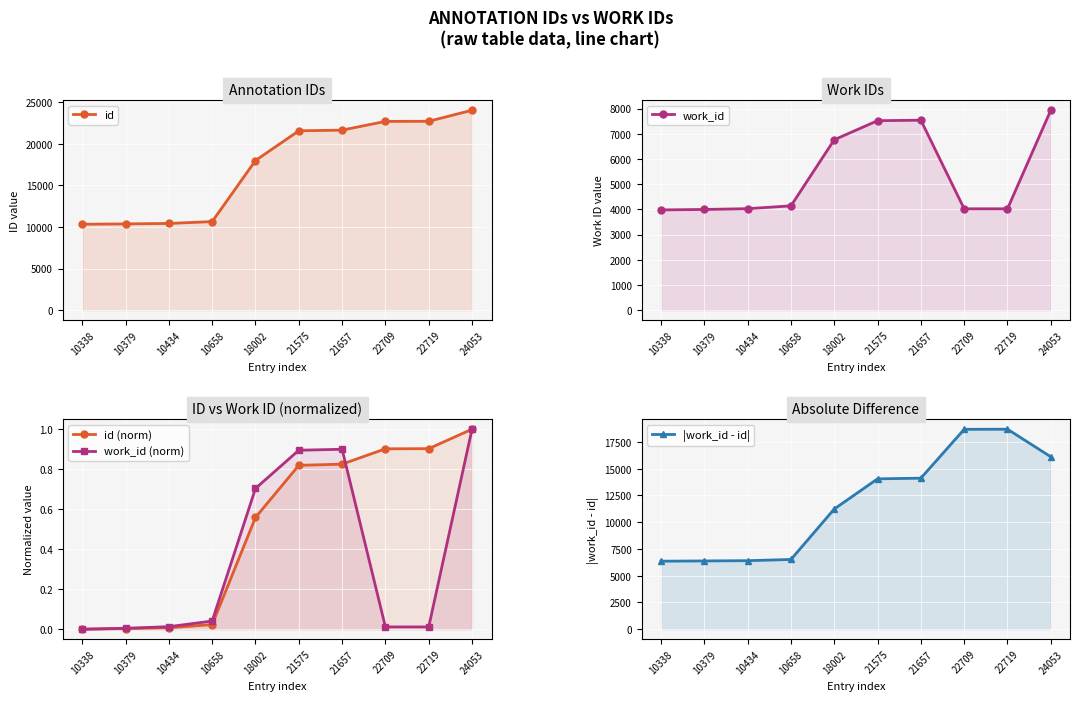

Does the chart display data point markers on the line(s)?

Yes